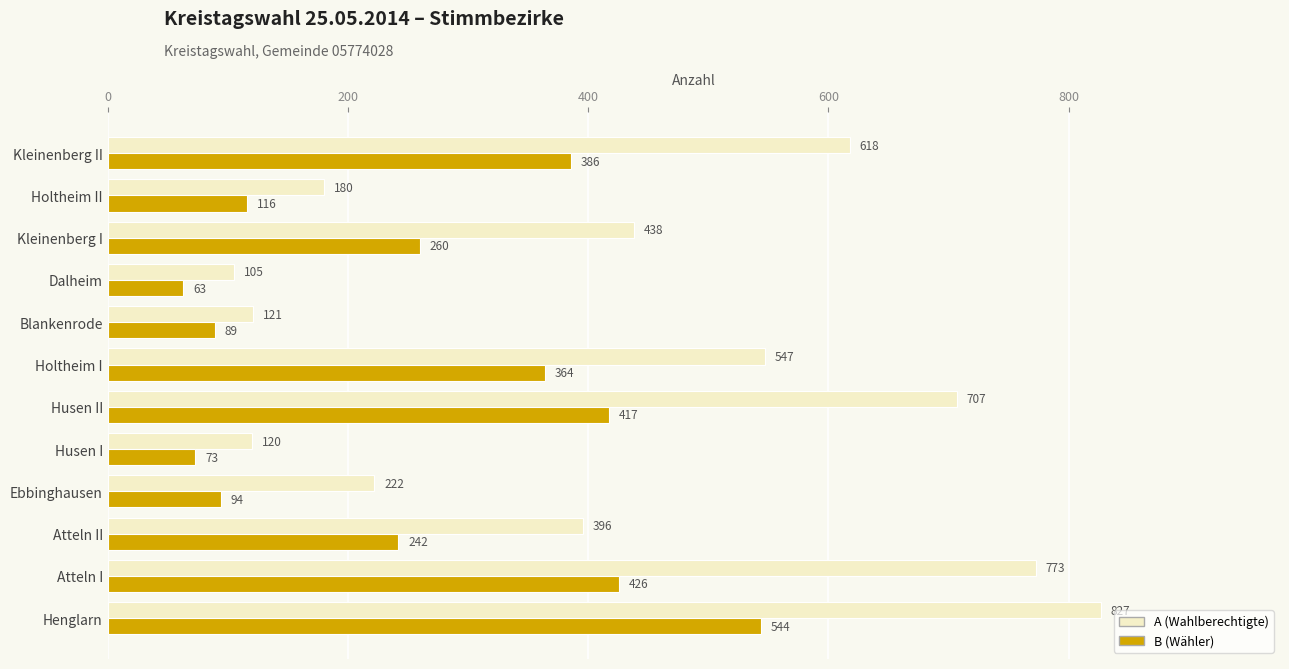

At how many categories does at least one series exceed 213?

8